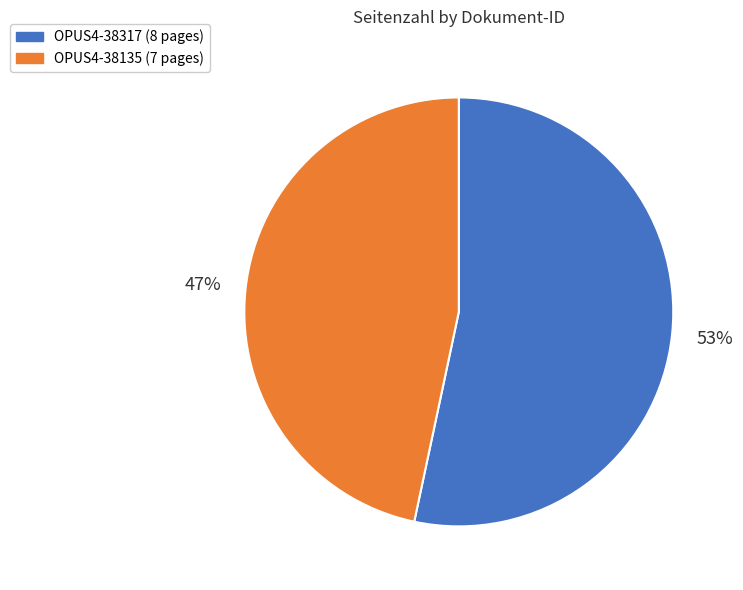

Count the number of slices in the pie.

2